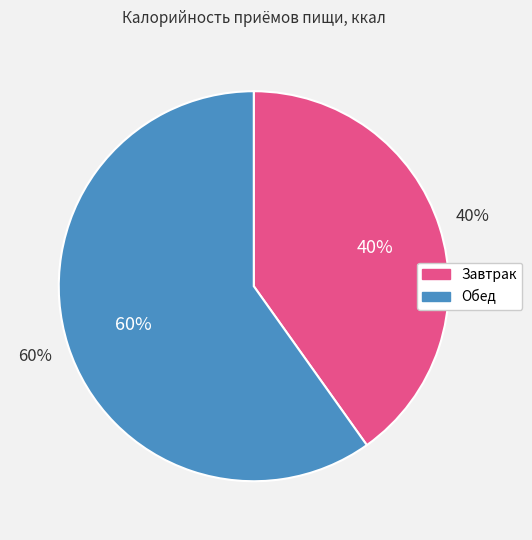

Approximately how many times larger is the value at Обед compared to Завтрак?

1.5